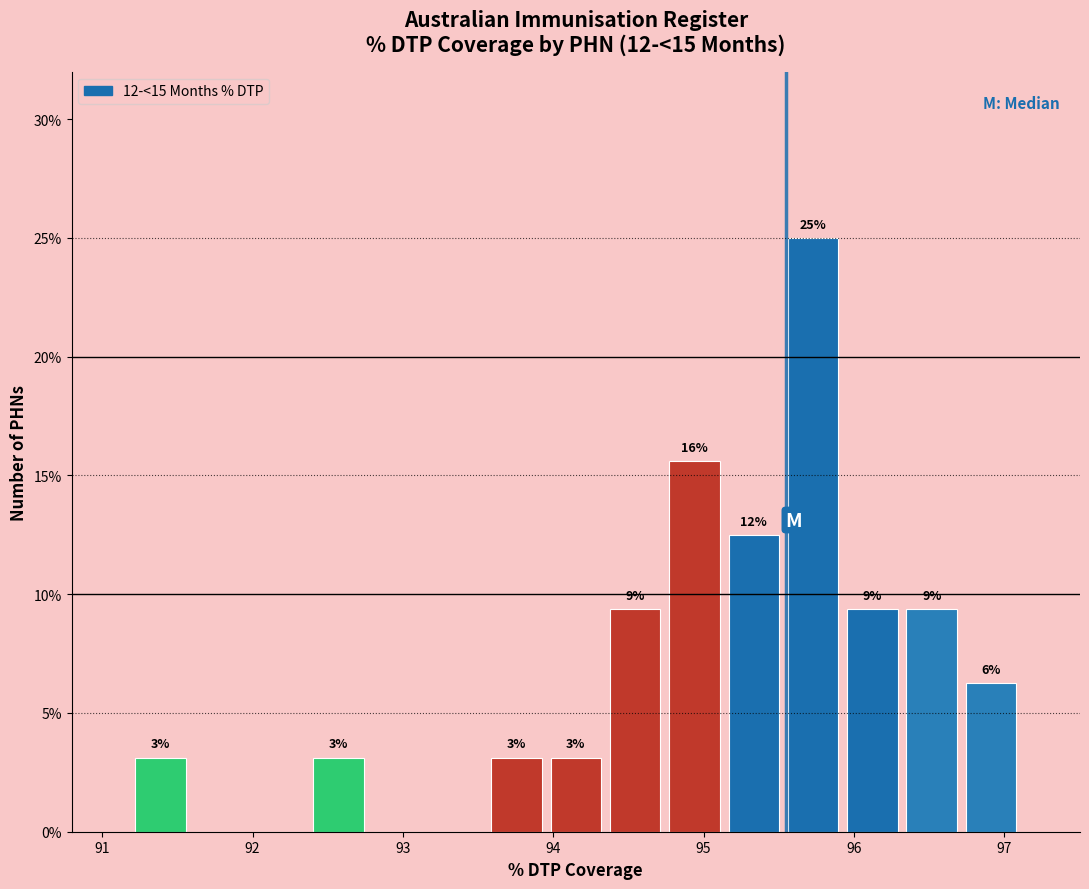

Around what value on the x-axis is the tallest bar? Give the approximate position of its centre, as read against the axis.

95.7